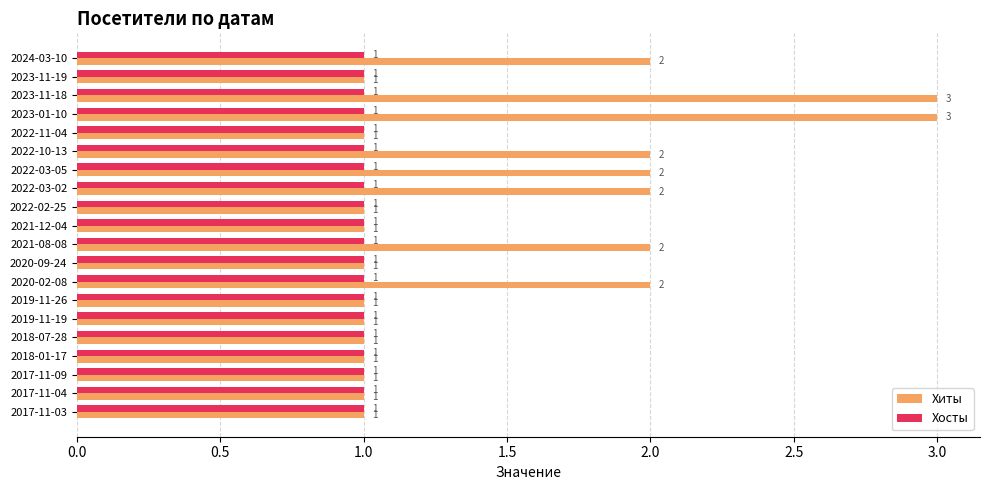

Rank the series by their average value, from highest to lowest.

Хиты, Хосты